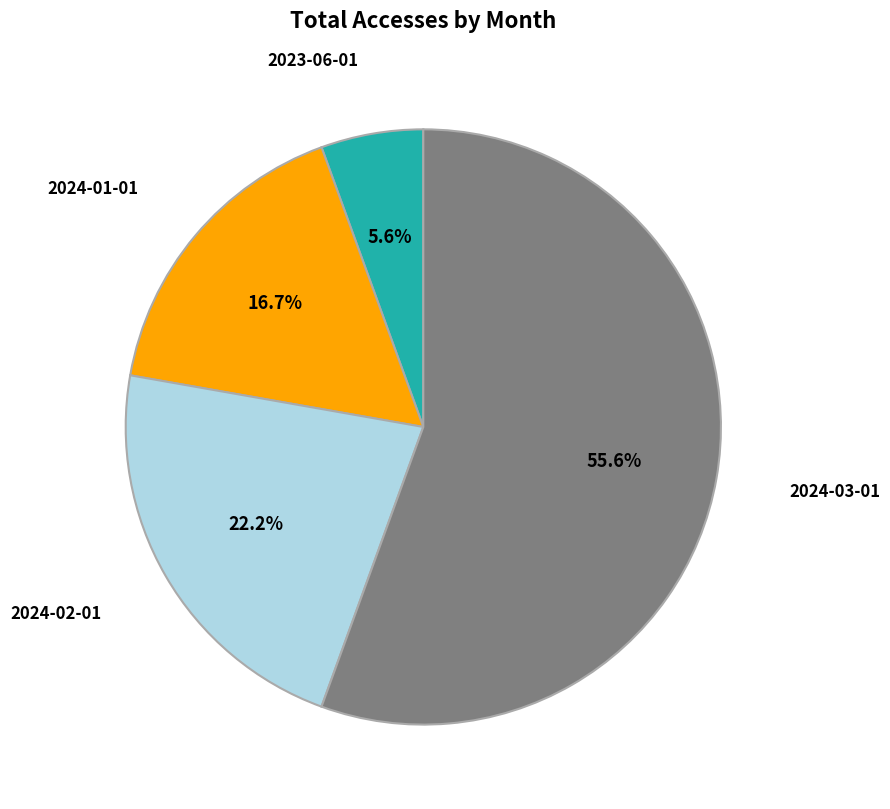

Does 2024-03-01 account for over 50% of the chart?

Yes